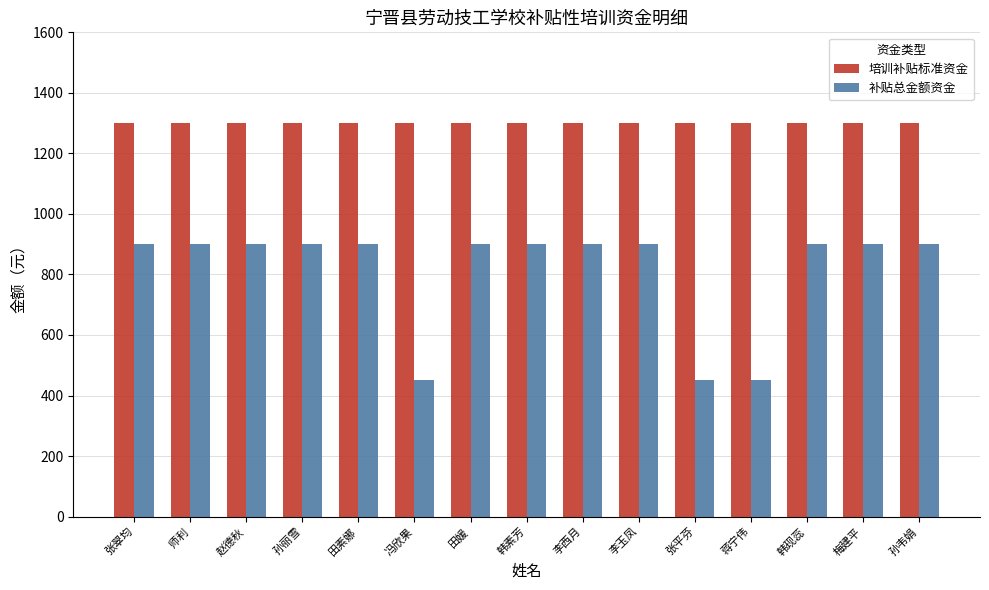

Reading left to right, what are all the values shown in this chart?

培训补贴标准资金: 1300	1300	1300	1300	1300	1300	1300	1300	1300	1300	1300	1300	1300	1300	1300
补贴总金额资金: 900	900	900	900	900	450	900	900	900	900	450	450	900	900	900